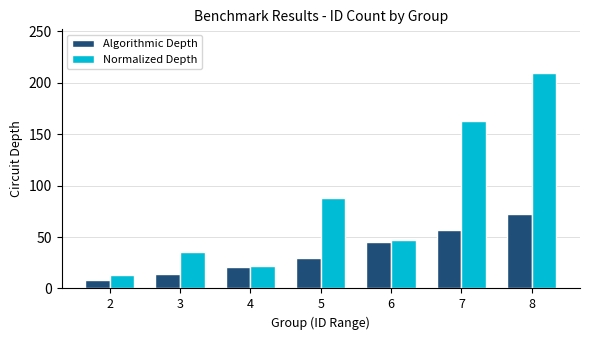

The value of Normalized Depth at 2 is 22. True or false?

False